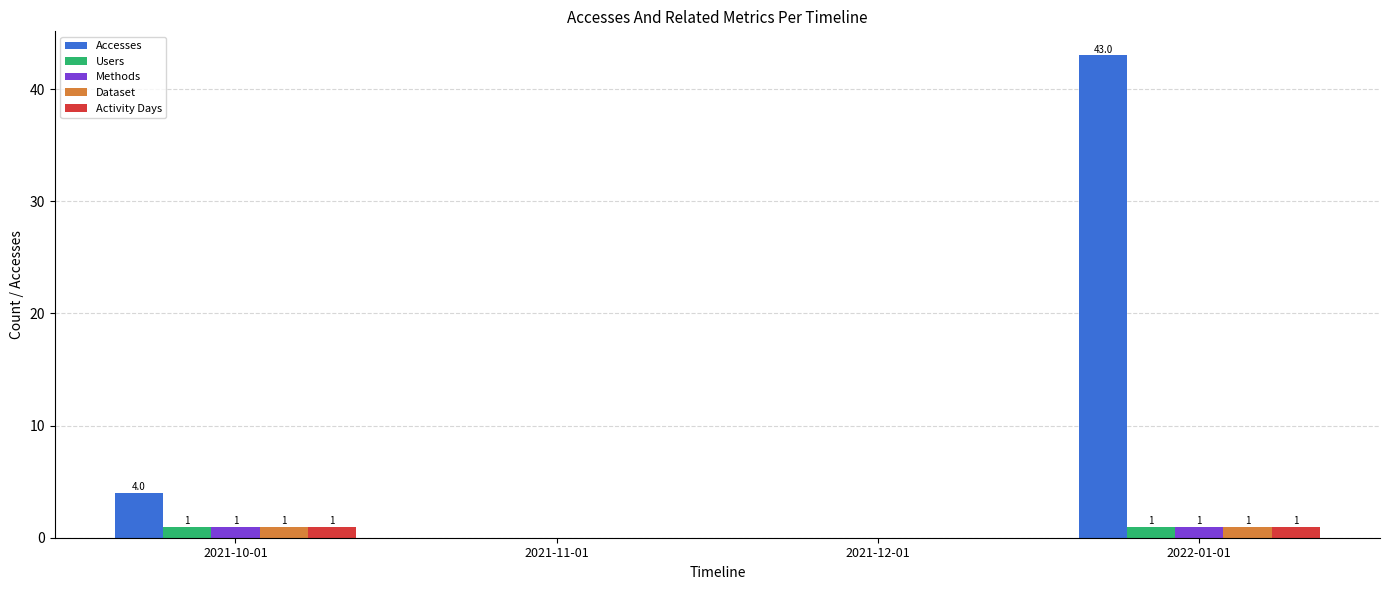

How many Activity Days values are between 0 and 1?

4